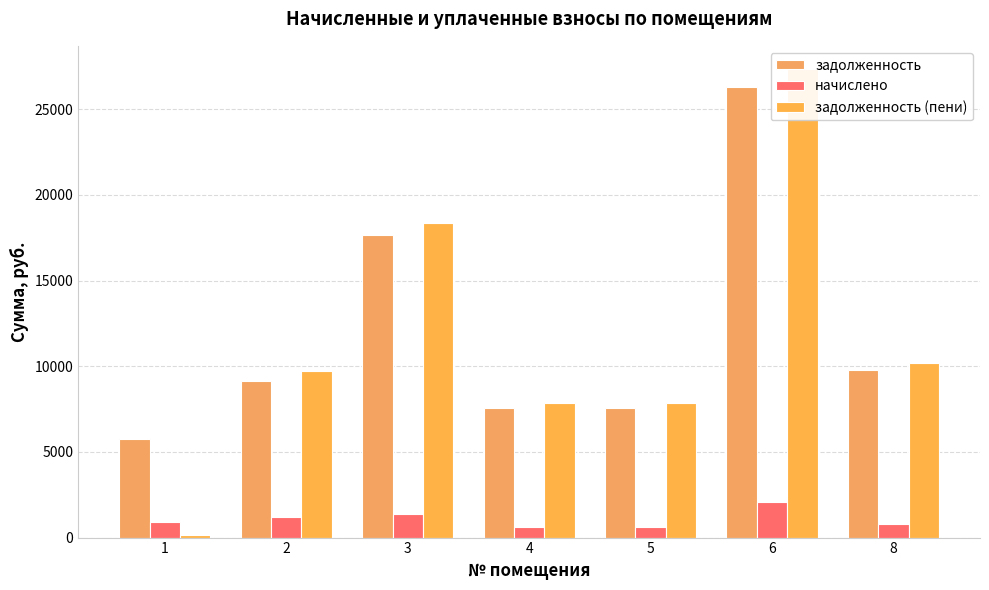

What is the value of the задолженность (пени) bar at the 2nd from the left?

9735.9